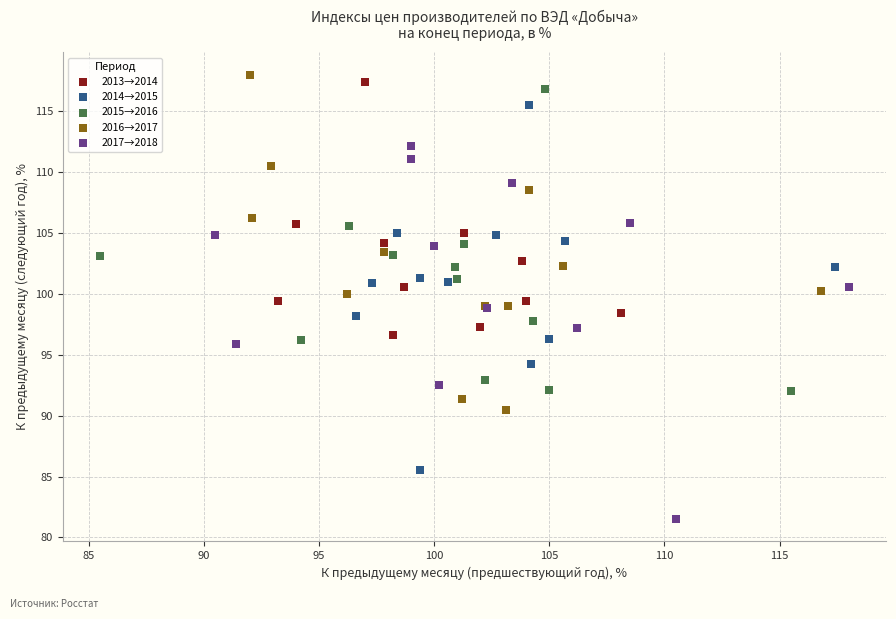

What are all the series names shown in the legend?

2013→2014, 2014→2015, 2015→2016, 2016→2017, 2017→2018